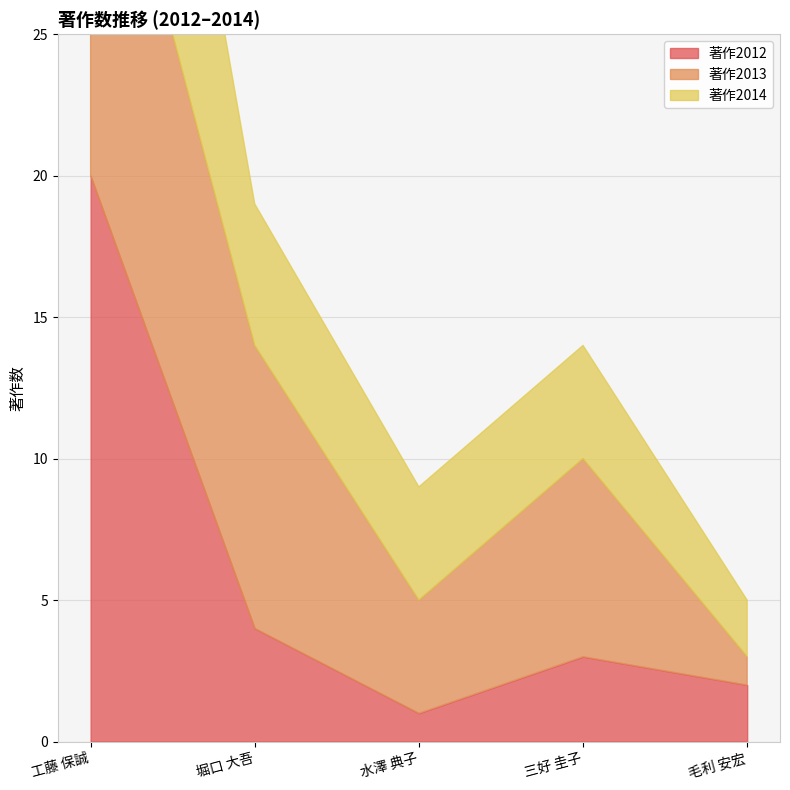

What is the label of the 5th point from the left?

毛利 安宏